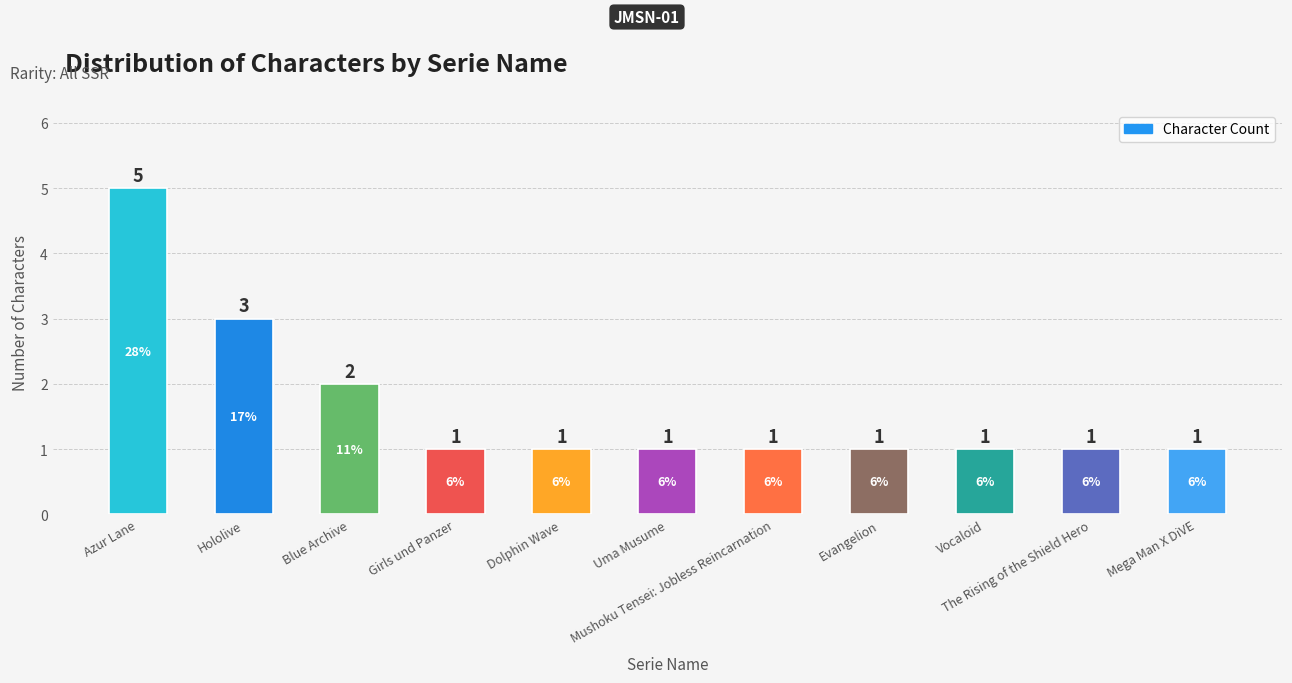

What position from the left is Girls und Panzer?

4